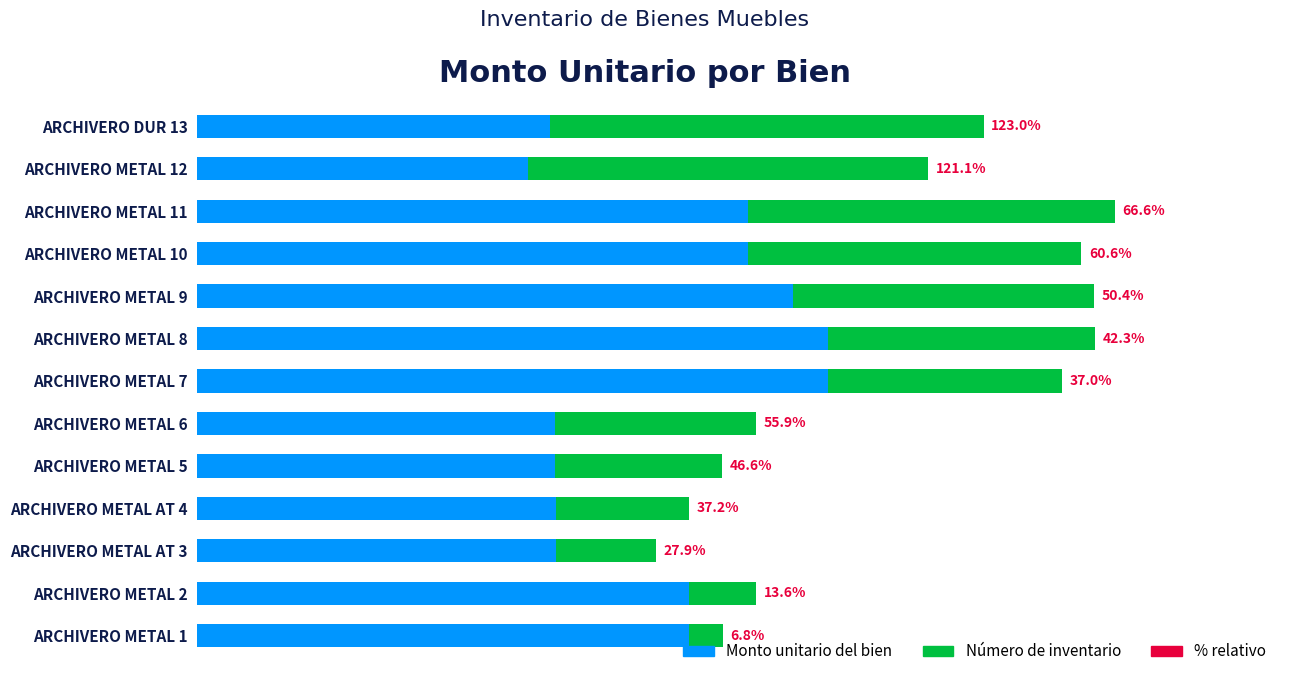

Where does the Monto unitario del bien series first go above 5162?

ARCHIVERO METAL 7